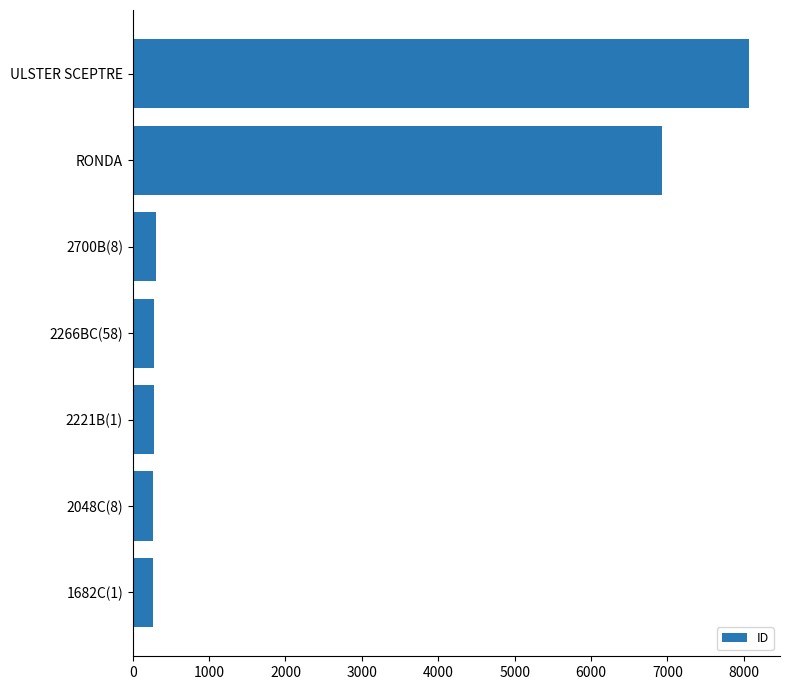

What is the sum of all values?

16384